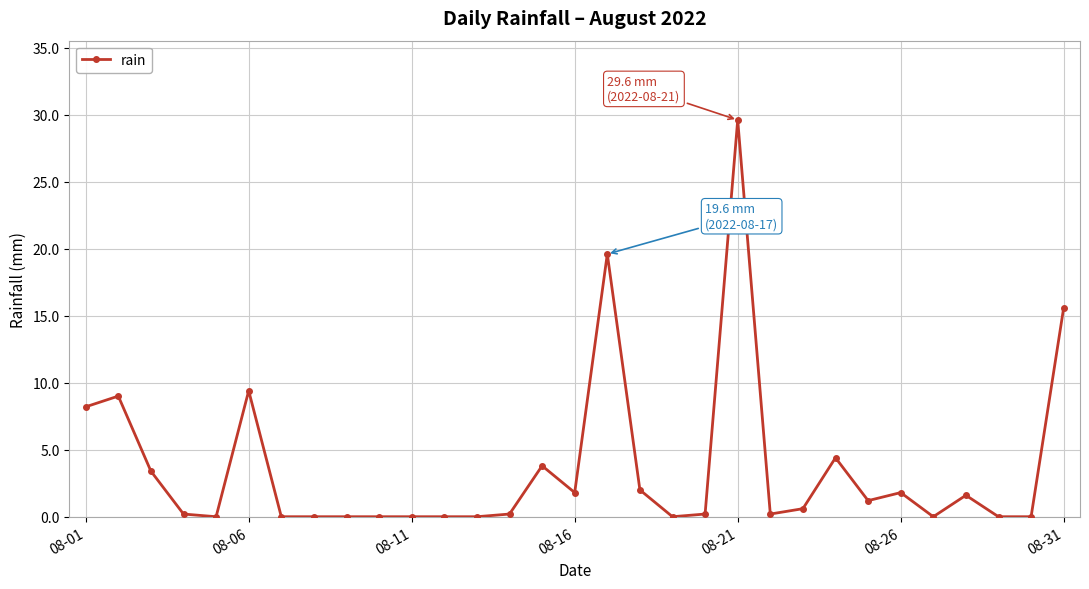

What is the average value?

3.6